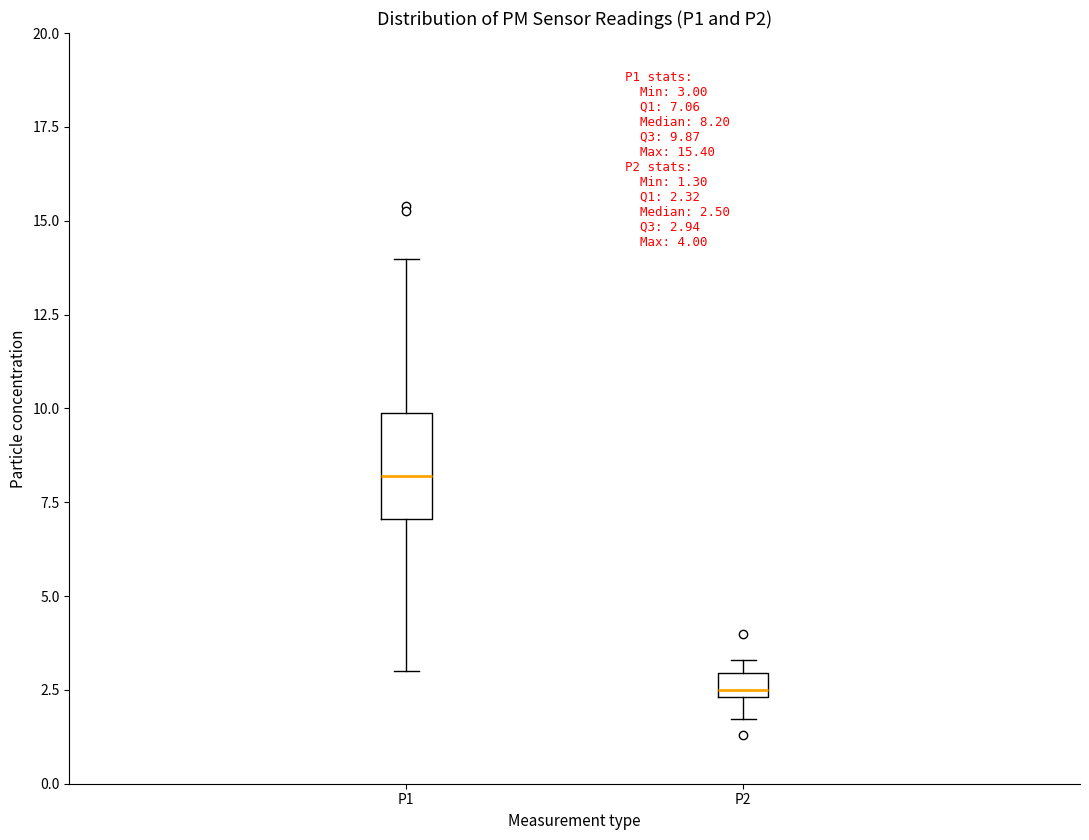

Which box is the tallest, from its lower edge to its upper edge?

P1